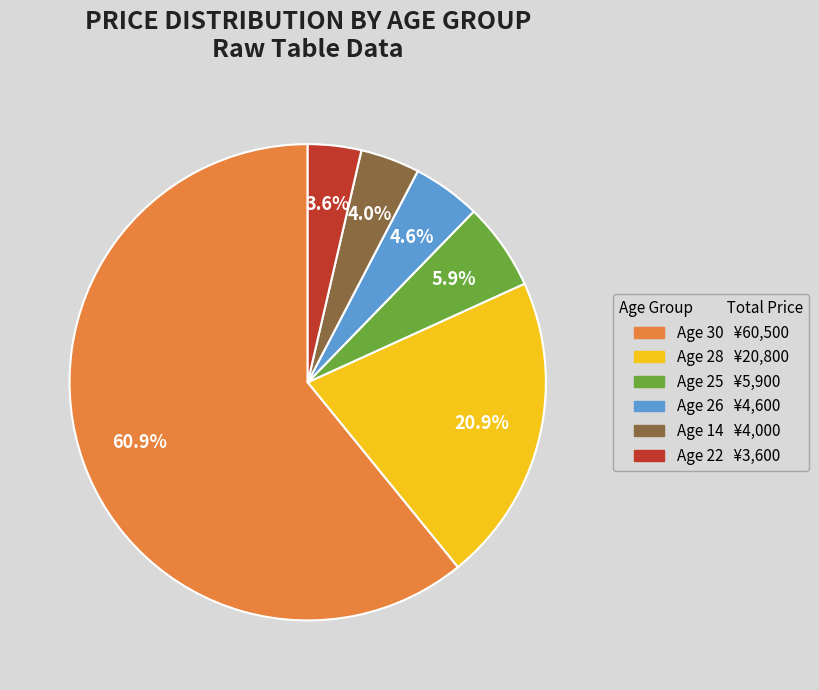

Does any single category account for the majority?

Yes